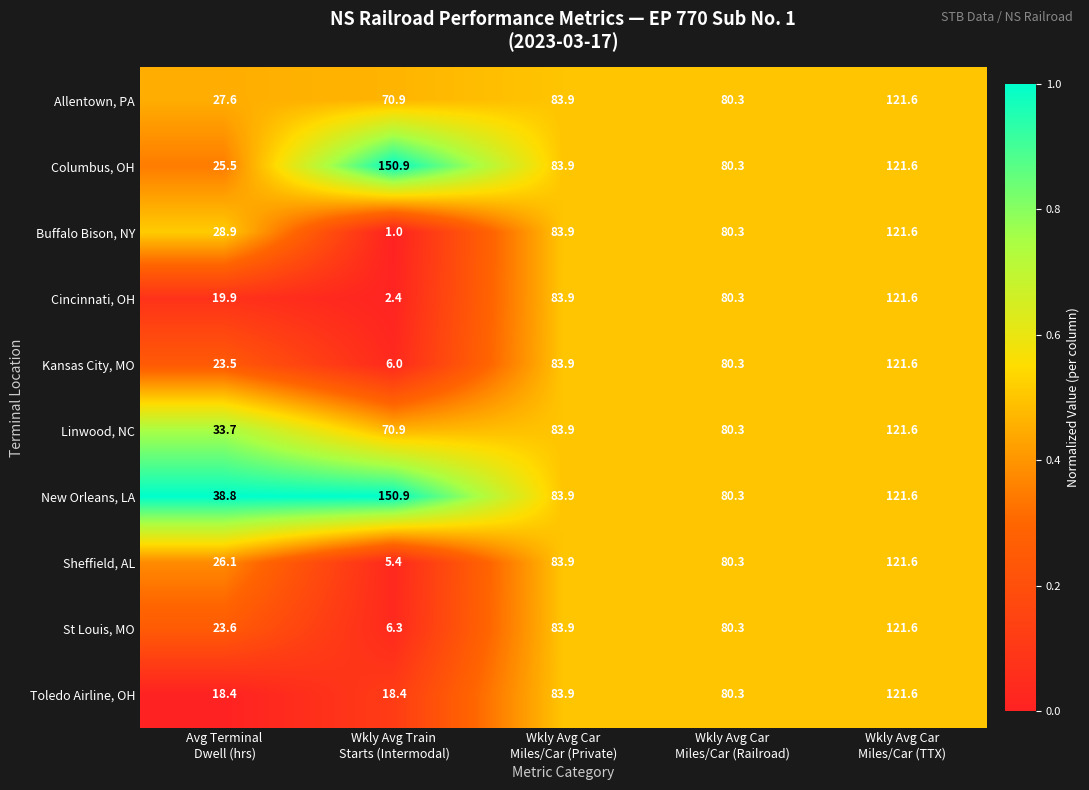

Which series has the largest range (max minus min)?

Columbus, OH